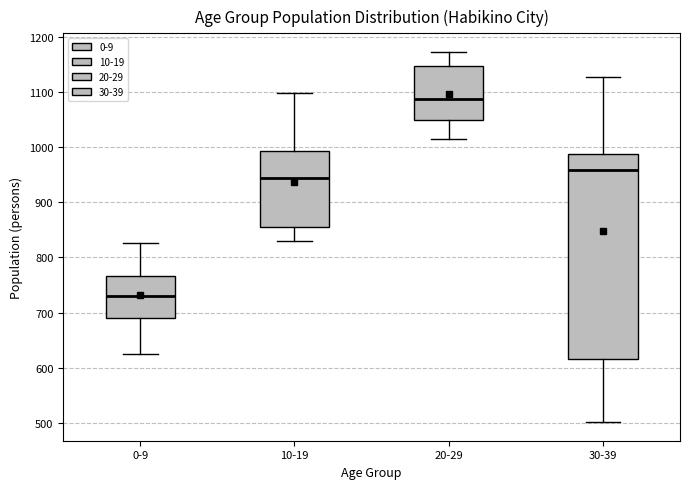

Reading left to right, read every box against the y-axis: the position of its median line, the range the box covers, and the ends of its whiskers. The values are not printed on the chart, so give them approximately, as read against the axis.

0-9: median 730, box 690 to 770, whiskers 620 to 830
10-19: median 950, box 860 to 990, whiskers 830 to 1100
20-29: median 1090, box 1050 to 1150, whiskers 1020 to 1170
30-39: median 960, box 620 to 990, whiskers 500 to 1130